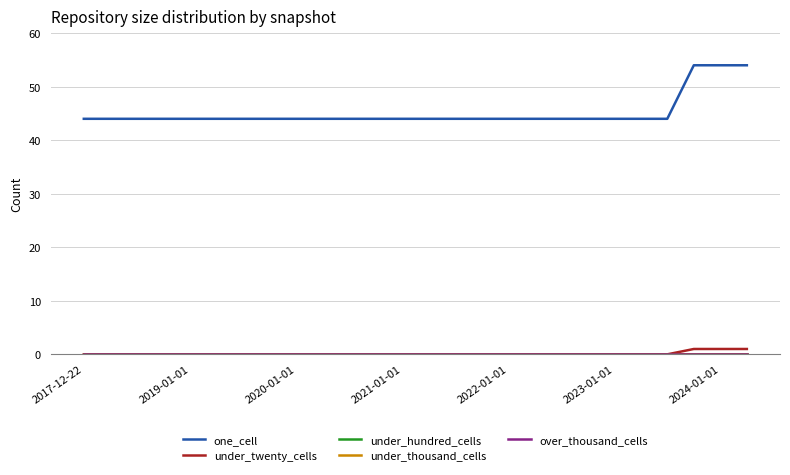

Does the chart have visible grid lines?

Yes